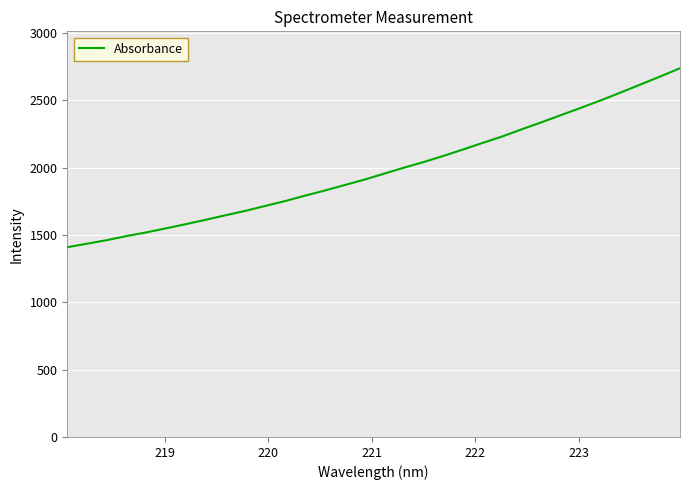

What is the maximum value shown in the chart?

2737.4